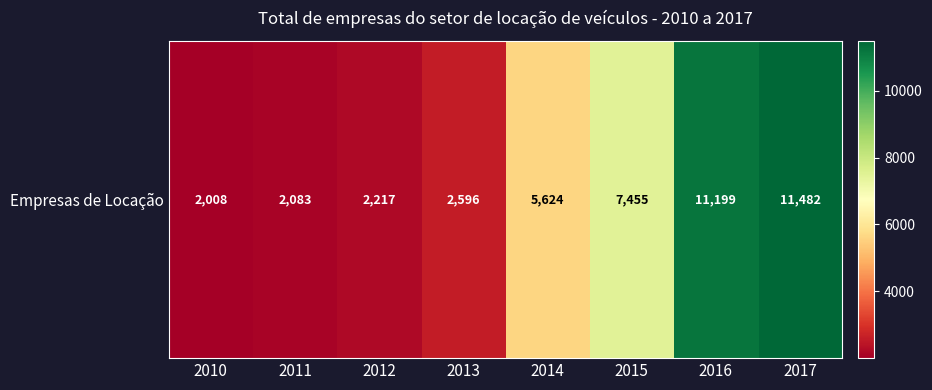

What is the change in value from 2015 to 2017?

+4027